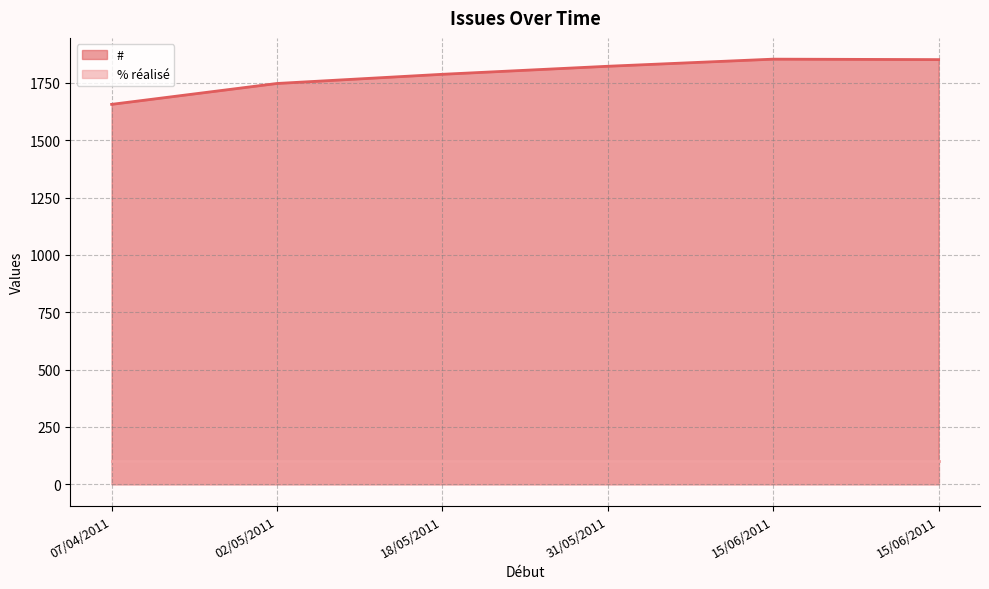

True or false: # and % réalisé intersect in this chart.

False